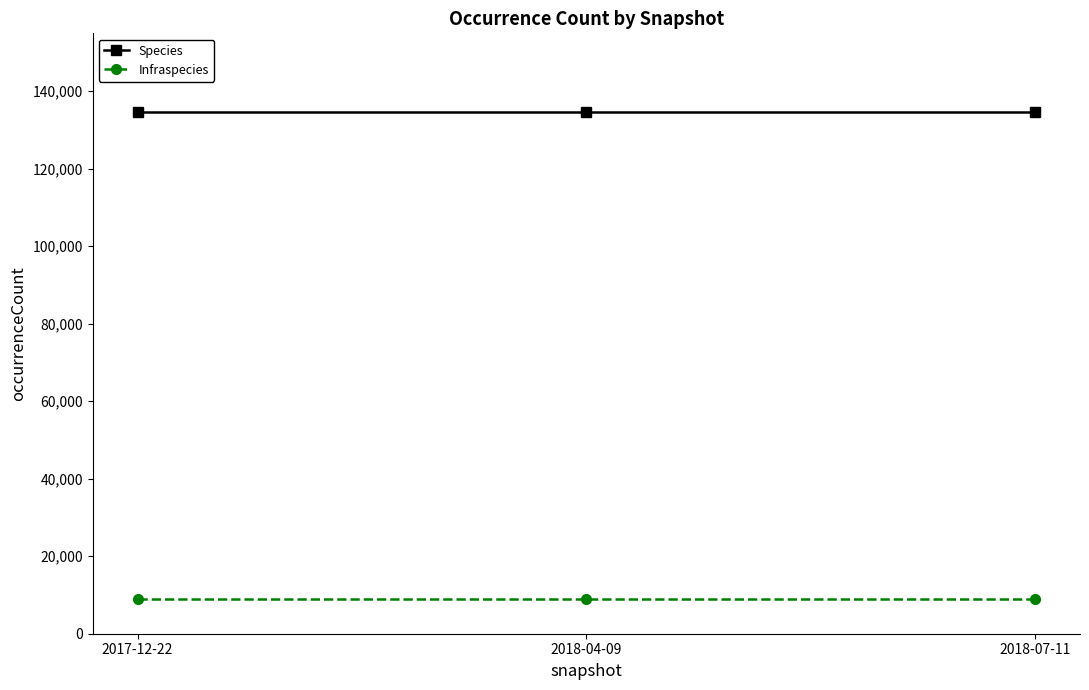

What are all the series names shown in the legend?

Species, Infraspecies